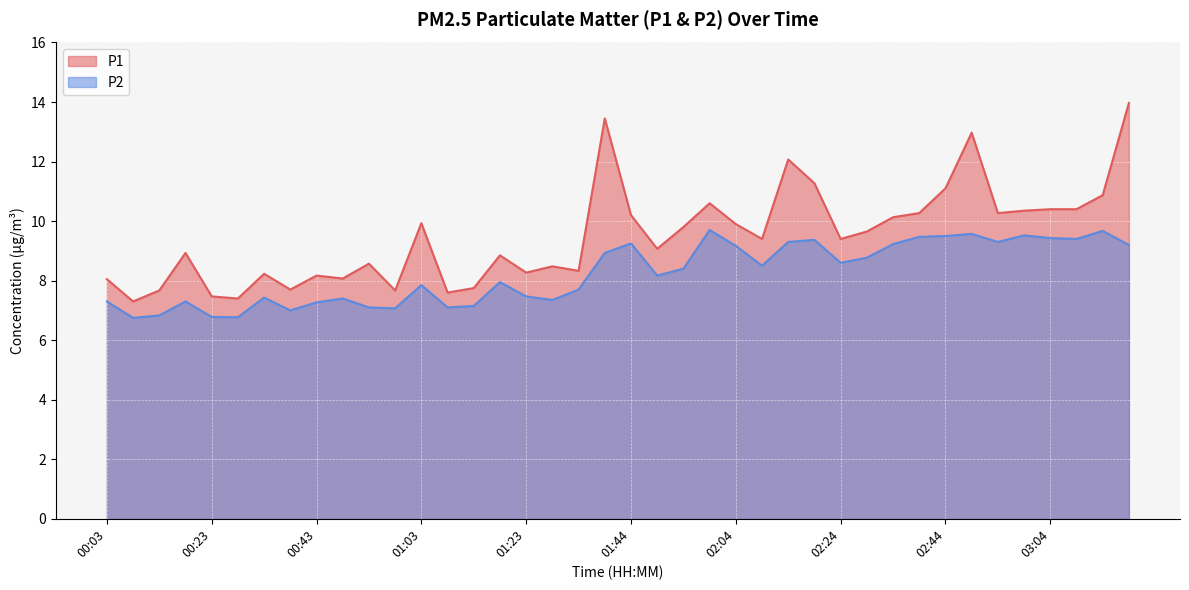

Reading right to left, list all the values displayed in this chart.

P1: 14.0	10.9	10.4	10.4	10.3	10.3	13.0	11.1	10.3	10.1	9.7	9.4	11.3	12.1	9.4	9.9	10.6	9.8	9.1	10.2	13.4	8.3	8.5	8.3	8.8	7.8	7.6	9.9	7.7	8.6	8.1	8.2	7.7	8.2	7.4	7.5	8.9	7.7	7.3	8.1
P2: 9.2	9.7	9.4	9.4	9.5	9.3	9.6	9.5	9.5	9.2	8.8	8.6	9.4	9.3	8.5	9.2	9.7	8.4	8.2	9.2	8.9	7.7	7.3	7.5	8.0	7.2	7.1	7.8	7.1	7.1	7.4	7.3	7.0	7.4	6.8	6.8	7.3	6.8	6.8	7.3